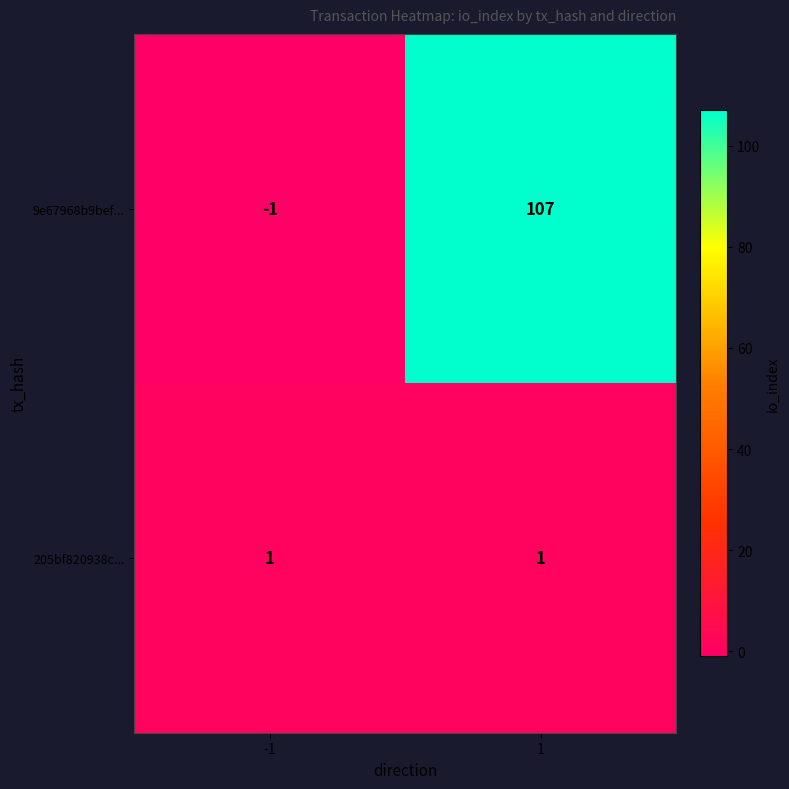

True or false: 9e67968b9bef... has a value of -1 at -1.

True